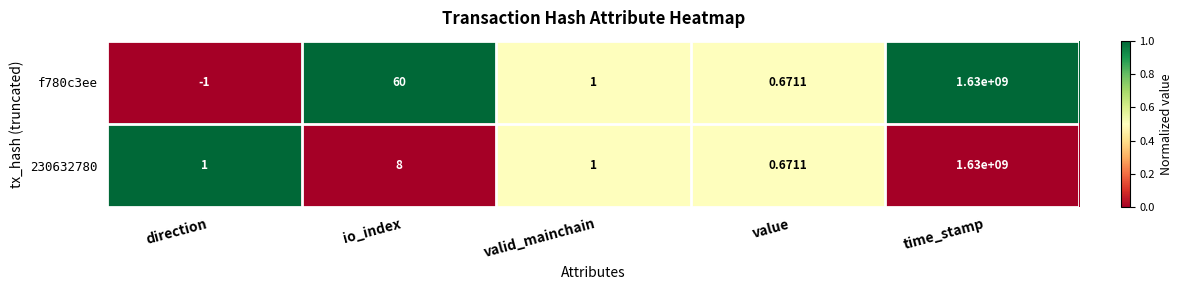

At which category does the chart reach its minimum across all series?

direction